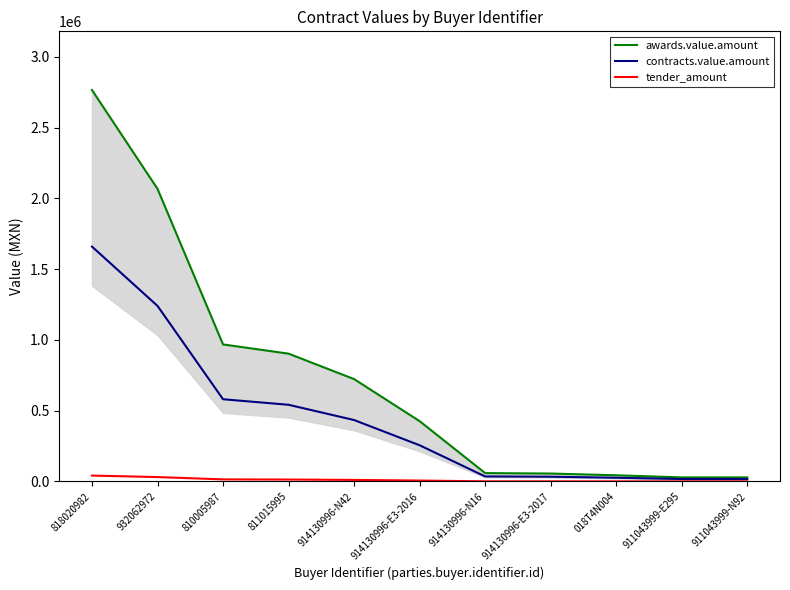

What is the minimum value shown in the chart?

429.6